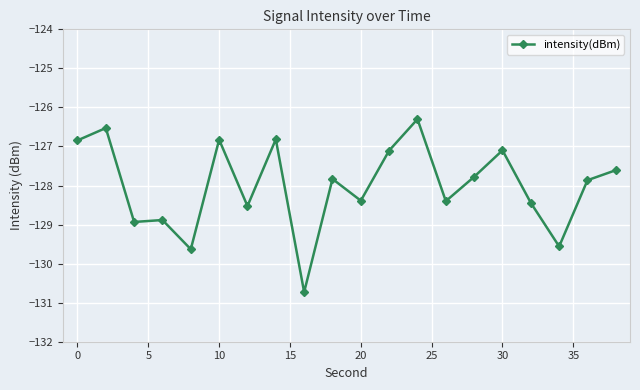

What is the value of the 19th point from the left?

-127.9